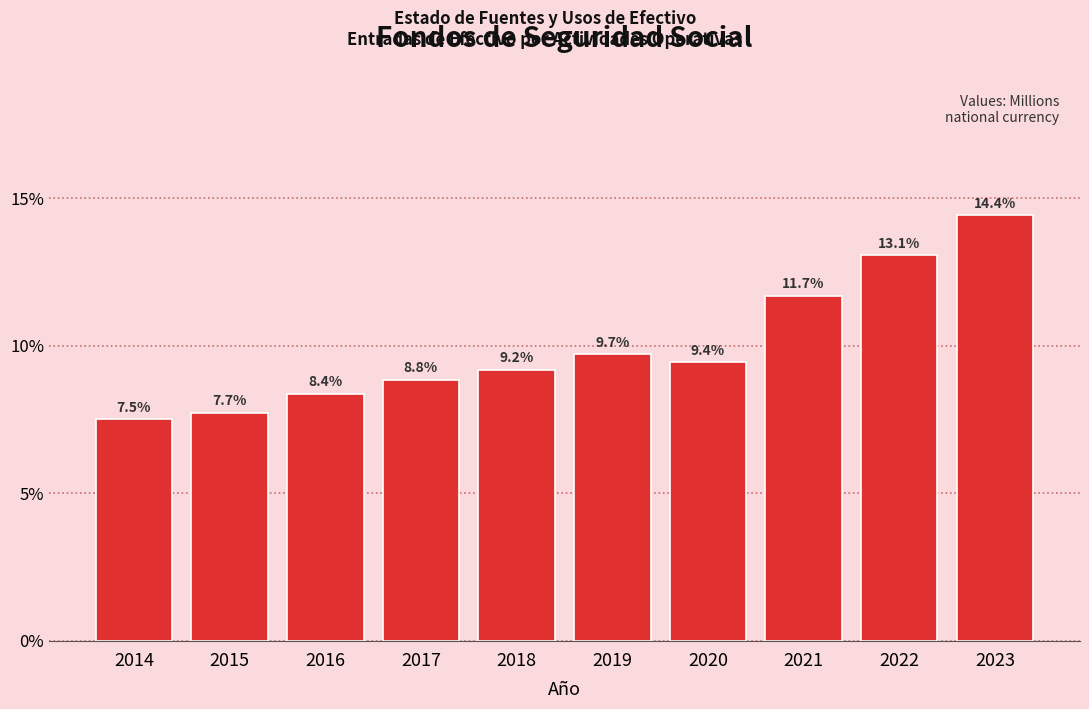

Reading right to left, extract all data points from this chart.

2023=14.4	2022=13.1	2021=11.7	2020=9.4	2019=9.7	2018=9.2	2017=8.8	2016=8.4	2015=7.7	2014=7.5